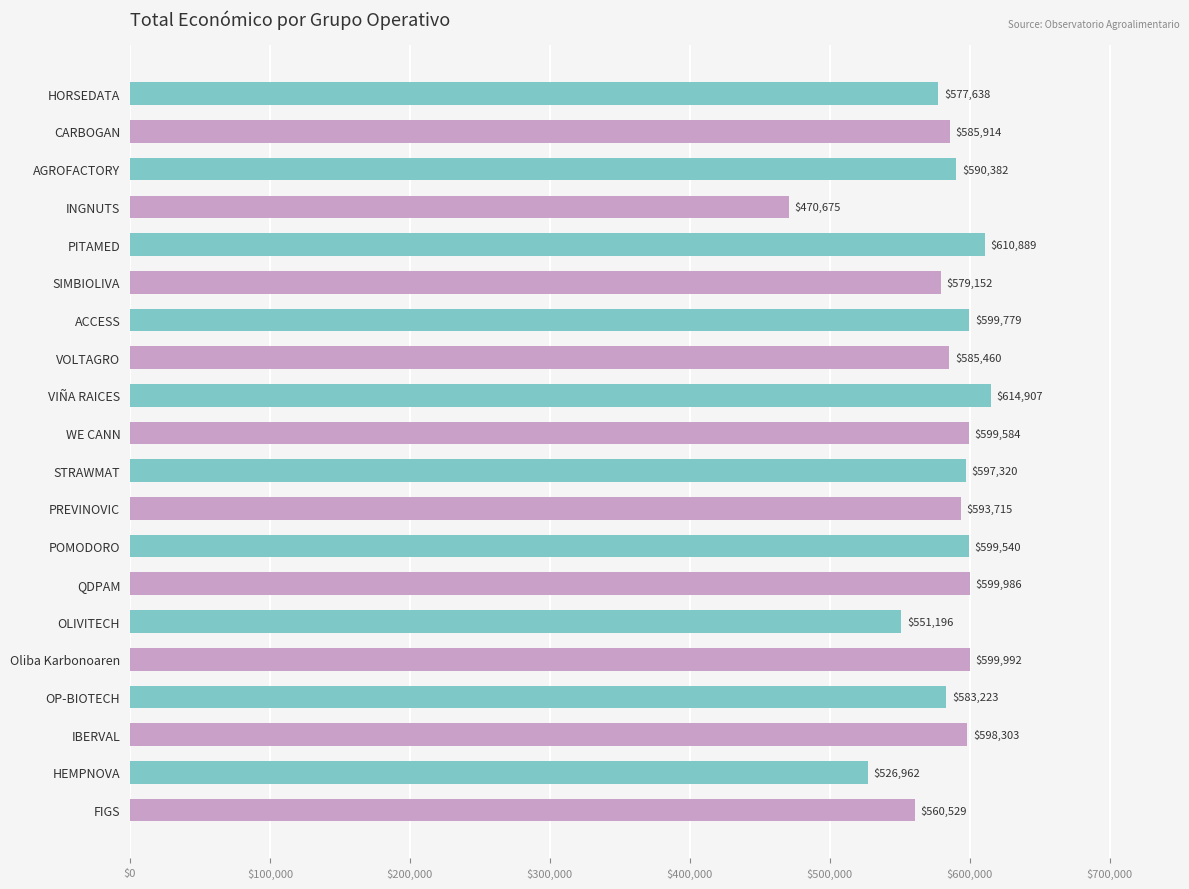

How many bars are there in total?

20